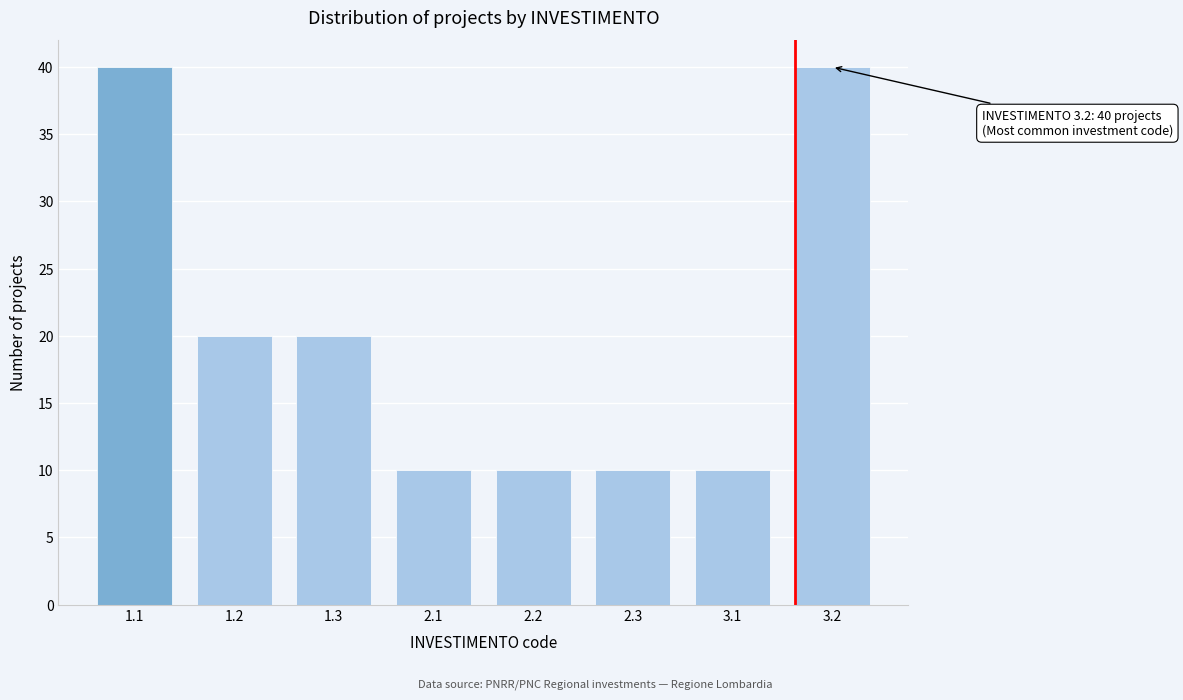

Reading right to left, extract all data points from this chart.

40	10	10	10	10	20	20	40